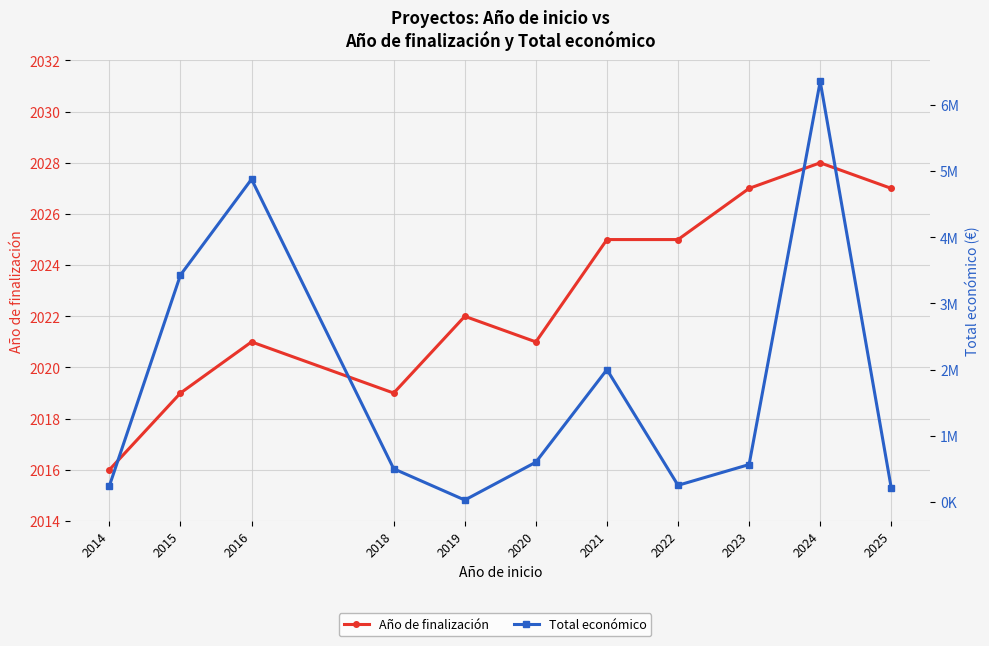

Does the chart display data point markers on the line(s)?

Yes